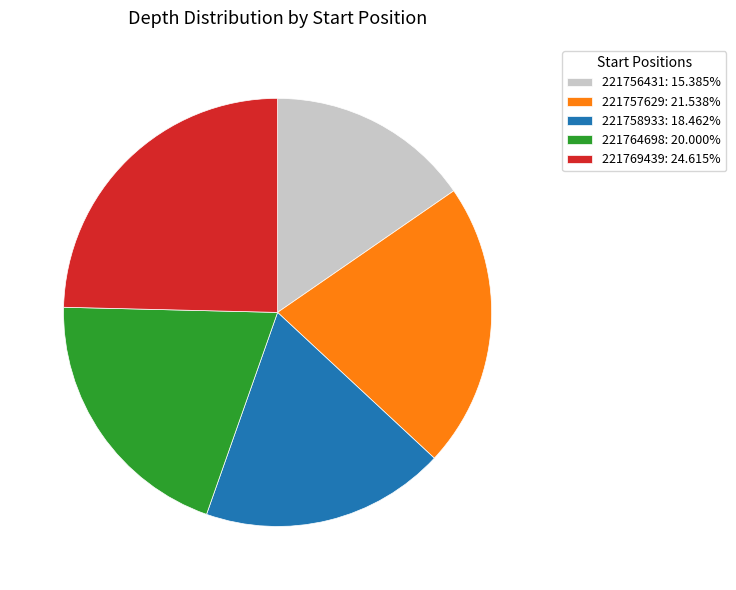

Do 221757629: 21.538% and 221756431: 15.385% together represent more than half of the pie?

No